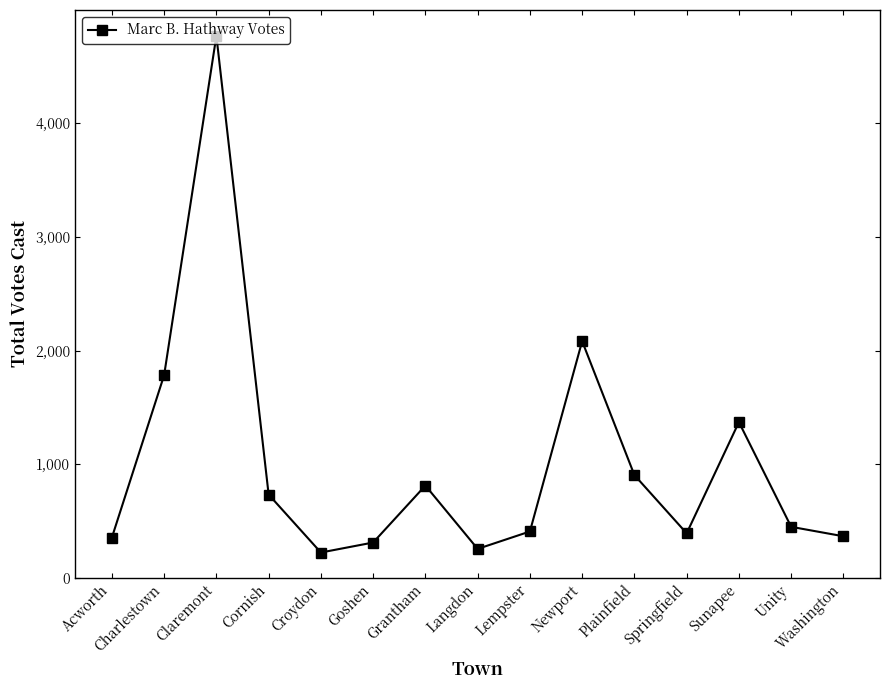

Is it true that the value at Charlestown is 1783?

True